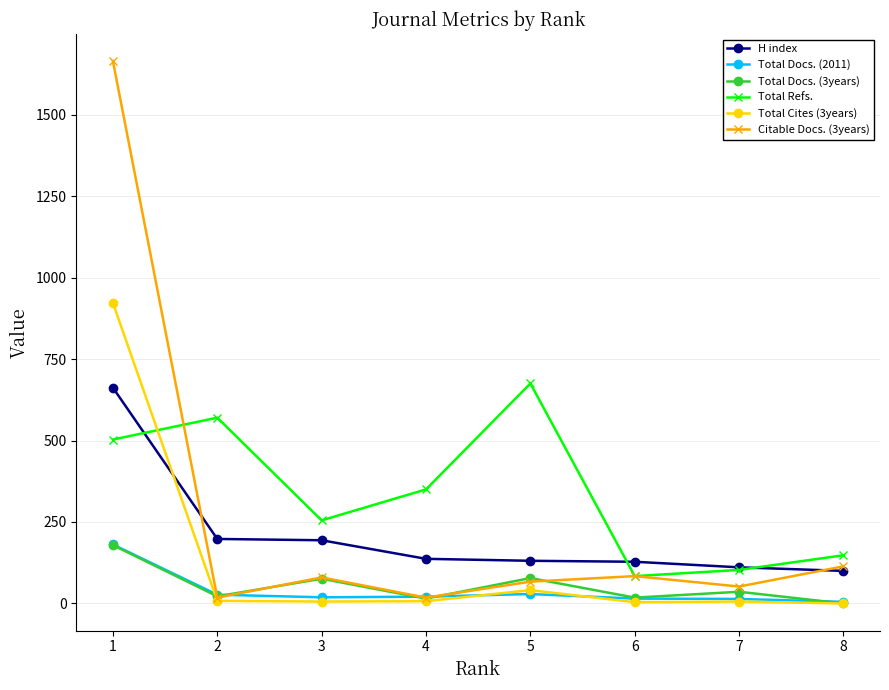

Which series has the largest total across all categories?

Total Refs.